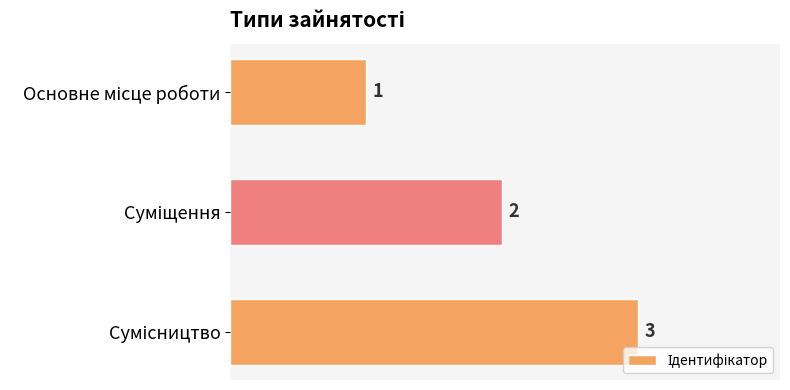

How many bars are there in total?

3